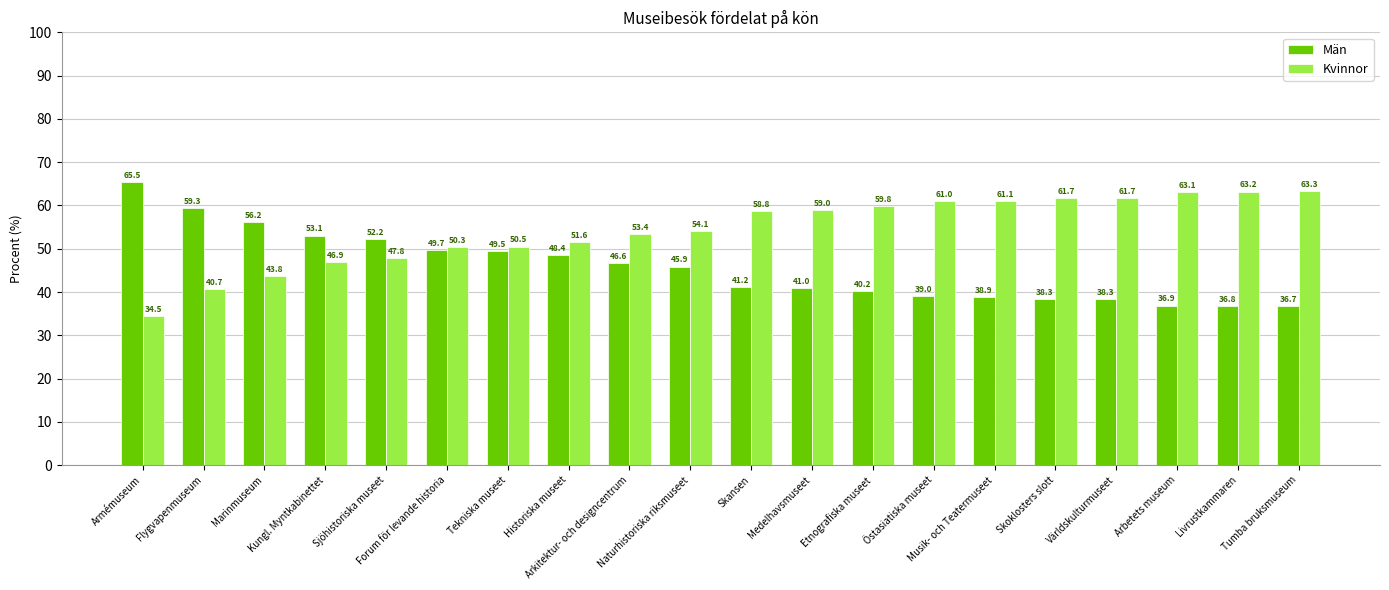

The value of Män at Skoklosters slott is 38.3. True or false?

True